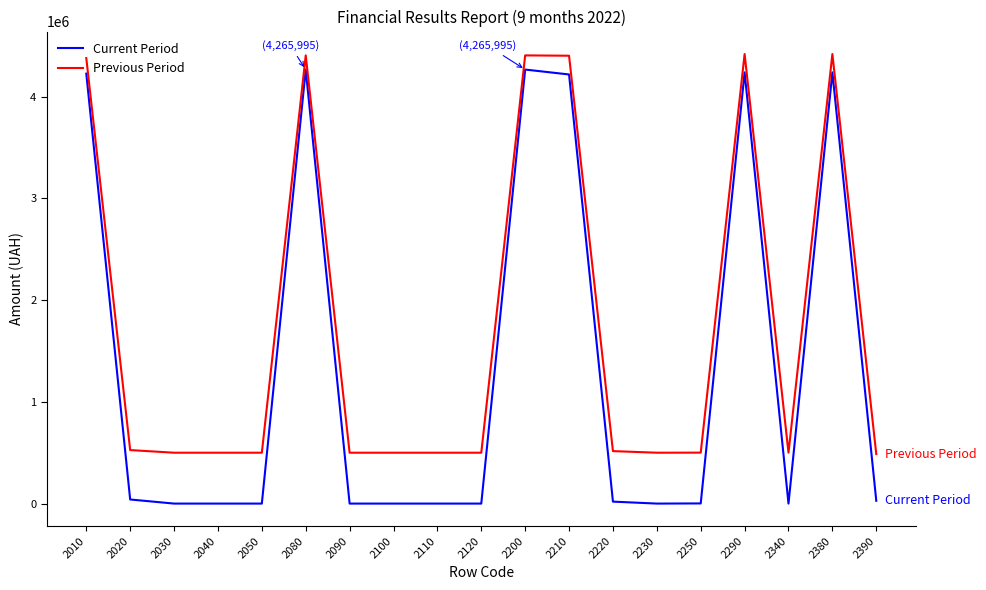

Is the value of Previous Period at 2200 greater than the value of Current Period at 2290?

Yes